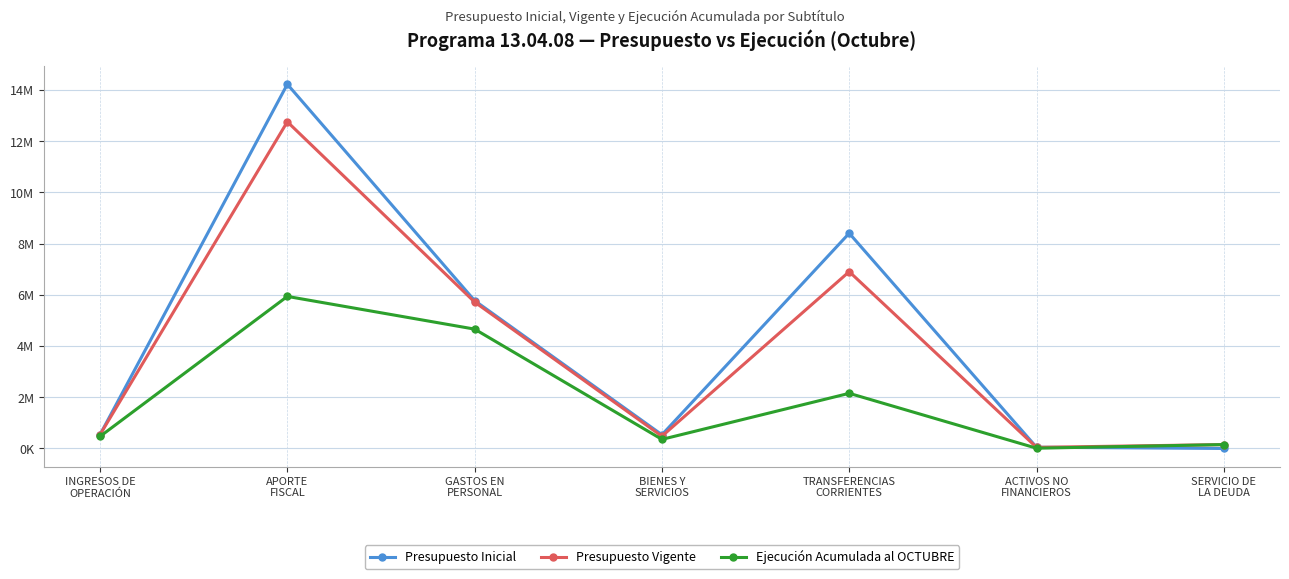

Where does the Ejecución Acumulada al OCTUBRE series first go above 469805?

APORTE
FISCAL